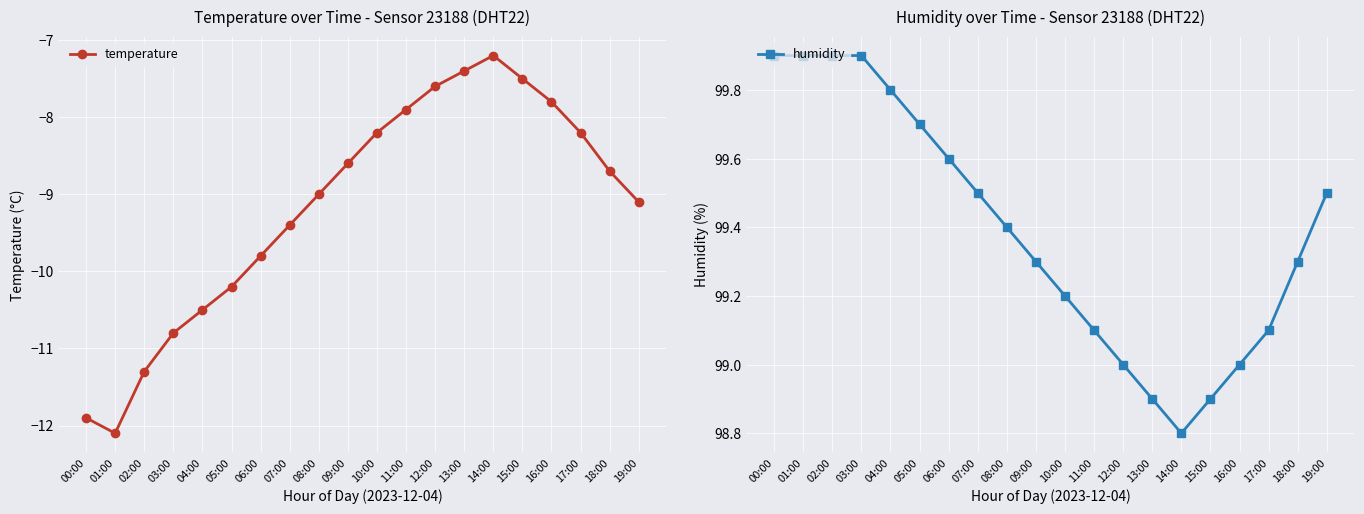

What is the sum of the temperature values at 03:00 and 17:00?

-19.0